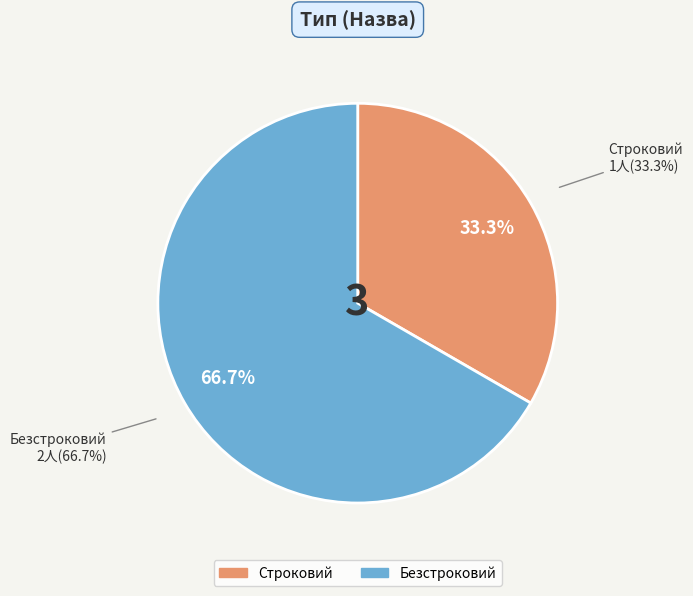

Is it true that Строковий is 21% of the pie?

False